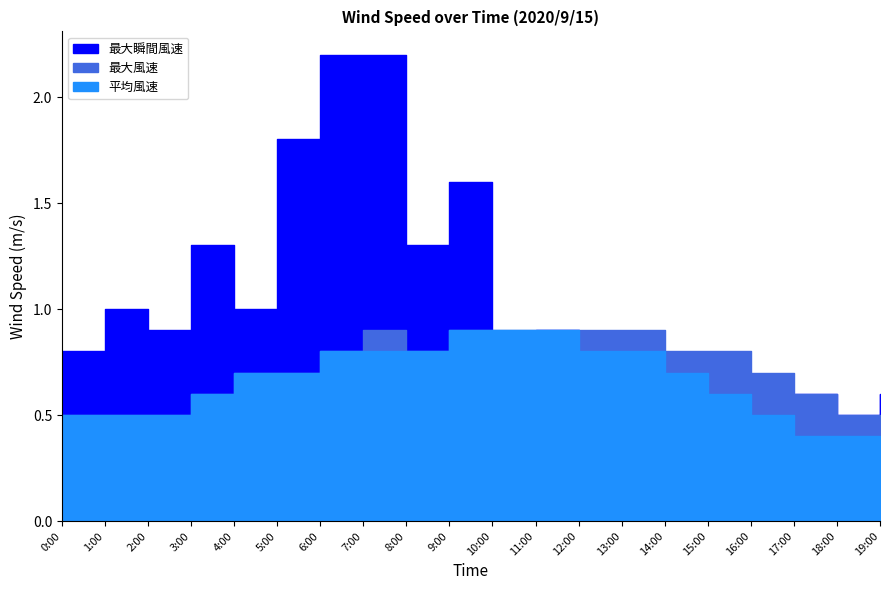

At how many categories does at least one series exceed 2?

2